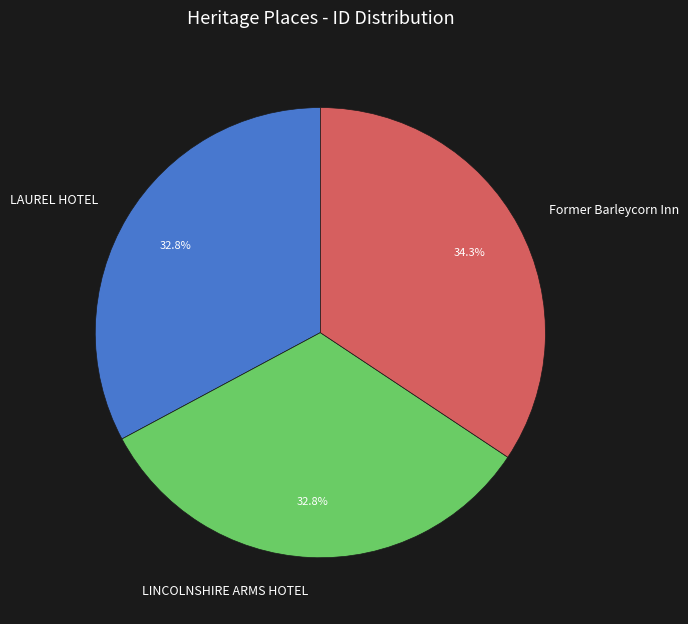

To the nearest percent, what is the difference between the largest and smallest slice percentages?

2%